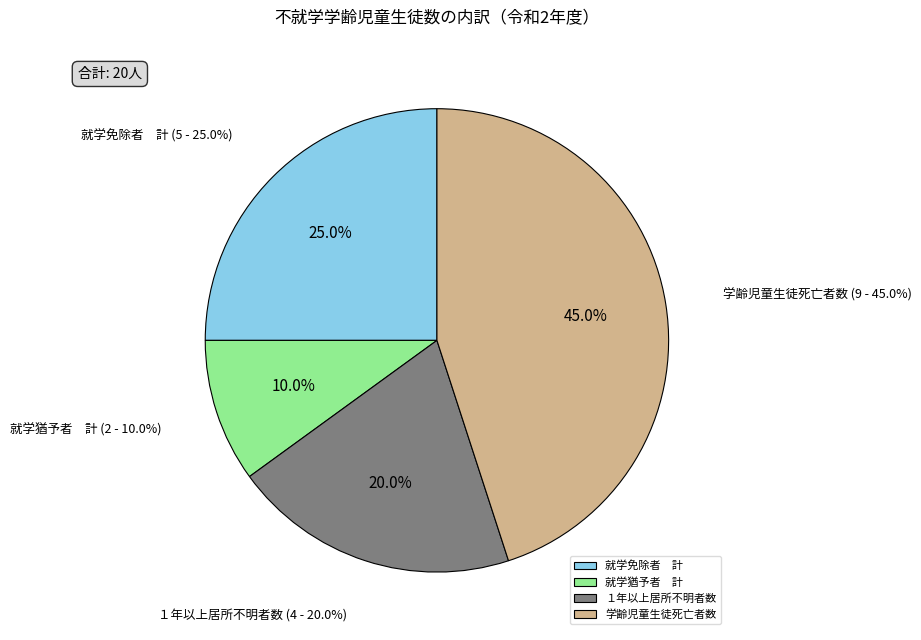

What percentage is the １年以上居所不明者数 slice, to the nearest percent?

20%